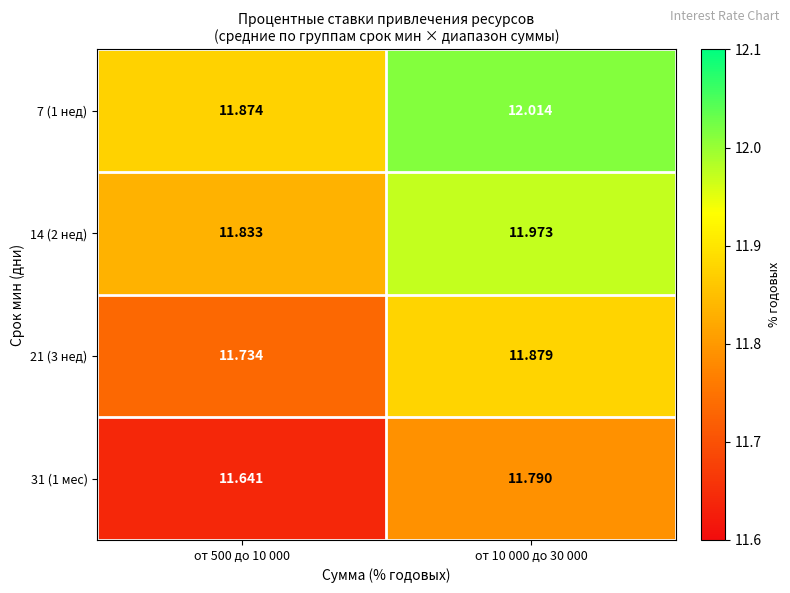

What is the difference between the highest and lowest values at от 10 000 до 30 000?

0.2